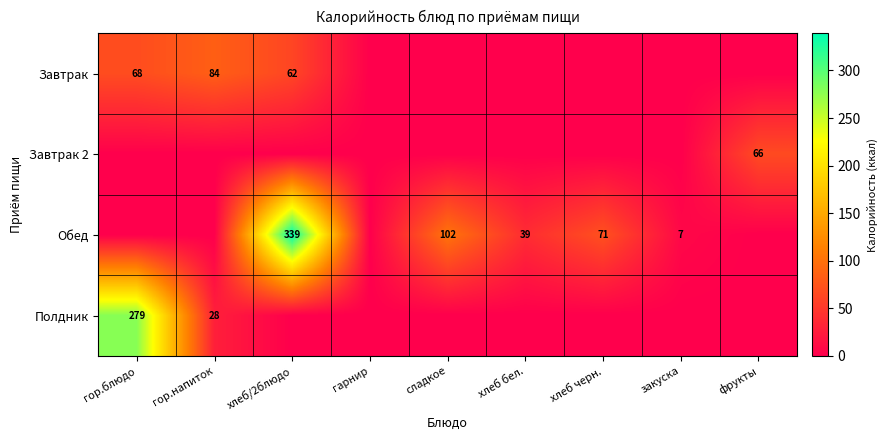

True or false: Завтрак has a value of 20 at хлеб/2блюдо.

False